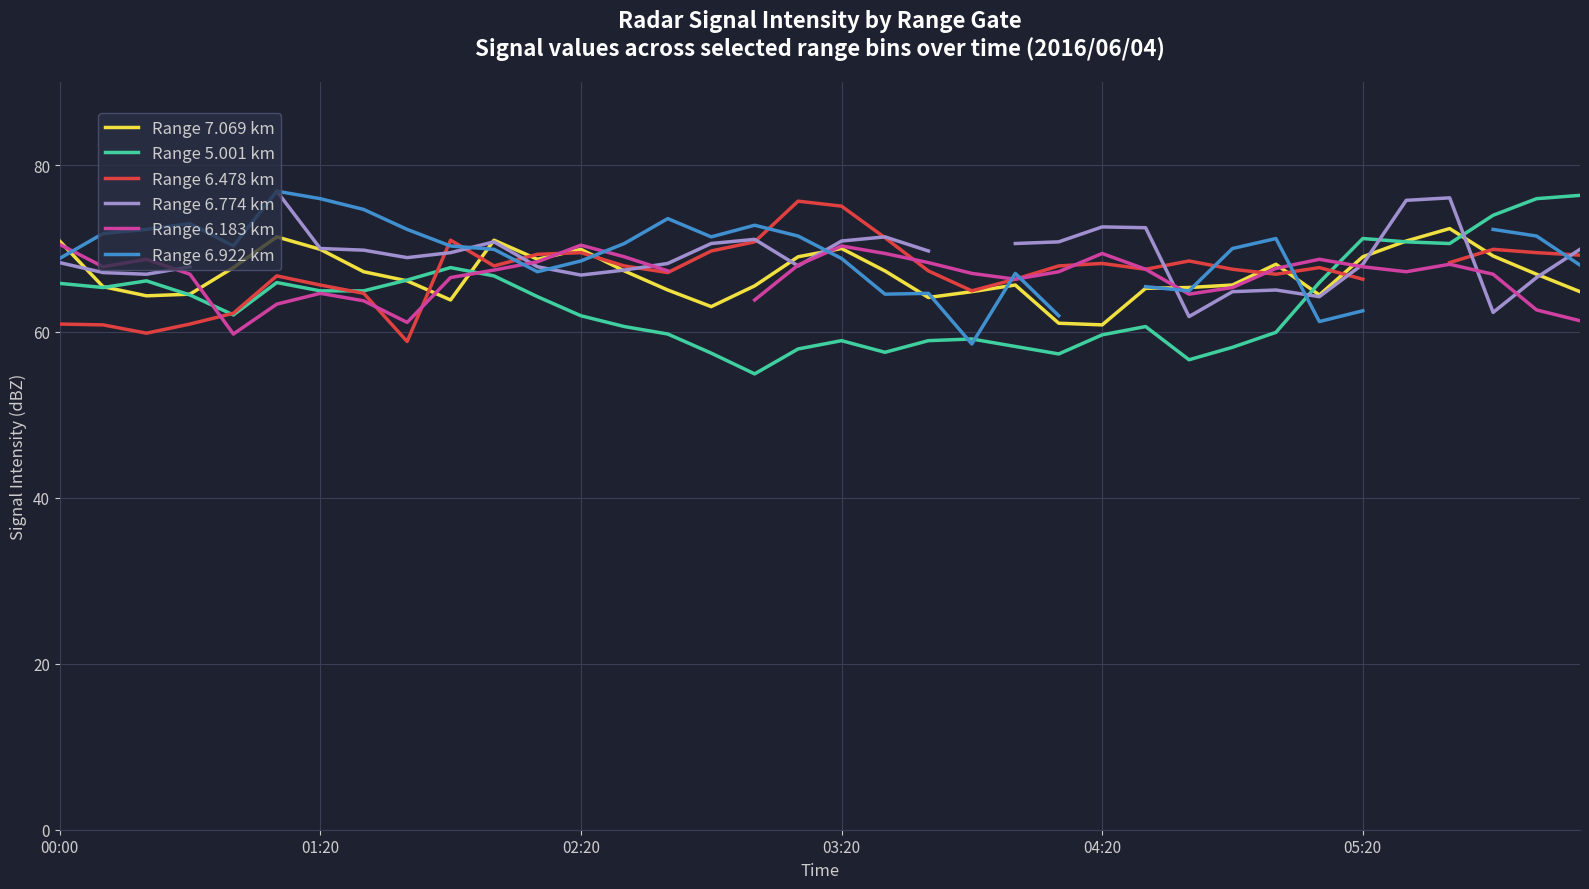

True or false: Range 5.001 km has a value of 33.1 at 03:20.

False